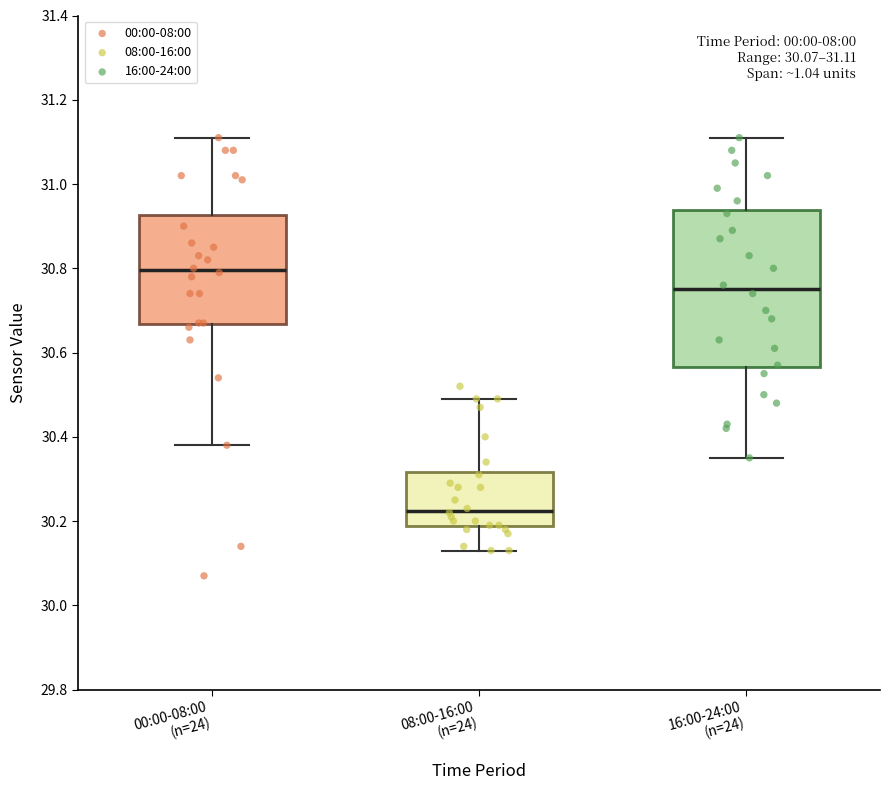

Comparing the boxes themselves (not the whiskers), which one is the tallest?

16:00-24:00 (n=24)